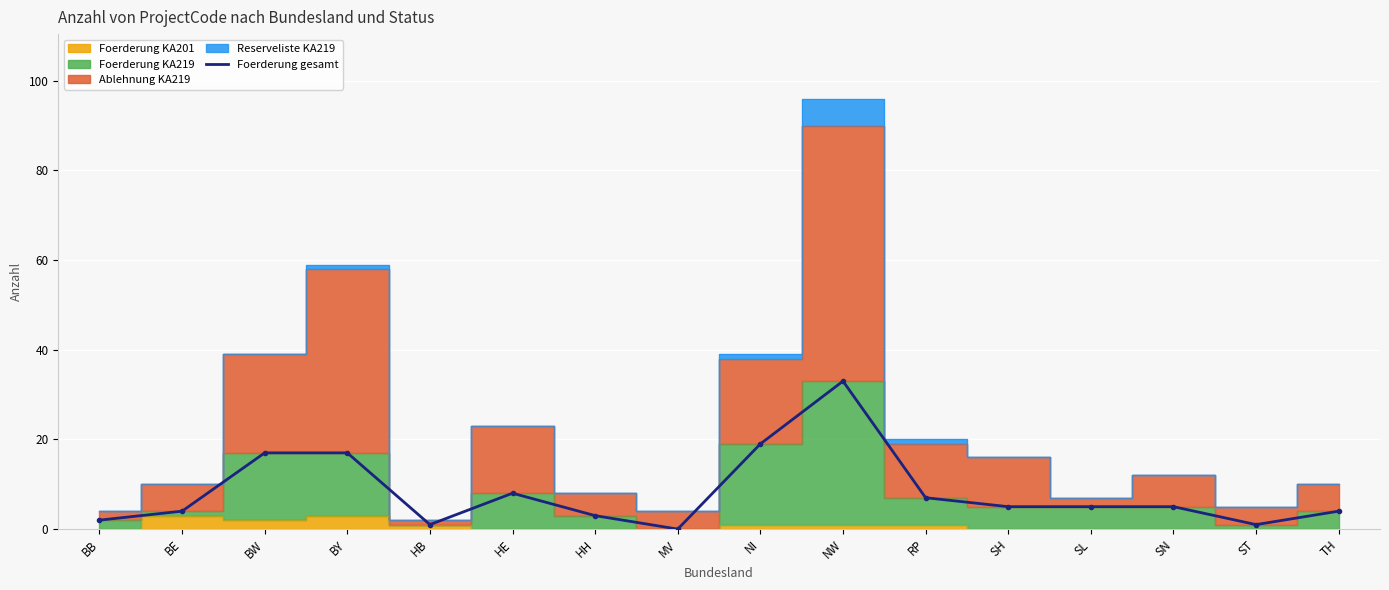

List the labels in order of value, largest first.

NW, NI, BW, BY, HE, RP, SH, SL, SN, BE, TH, HH, BB, HB, ST, MV